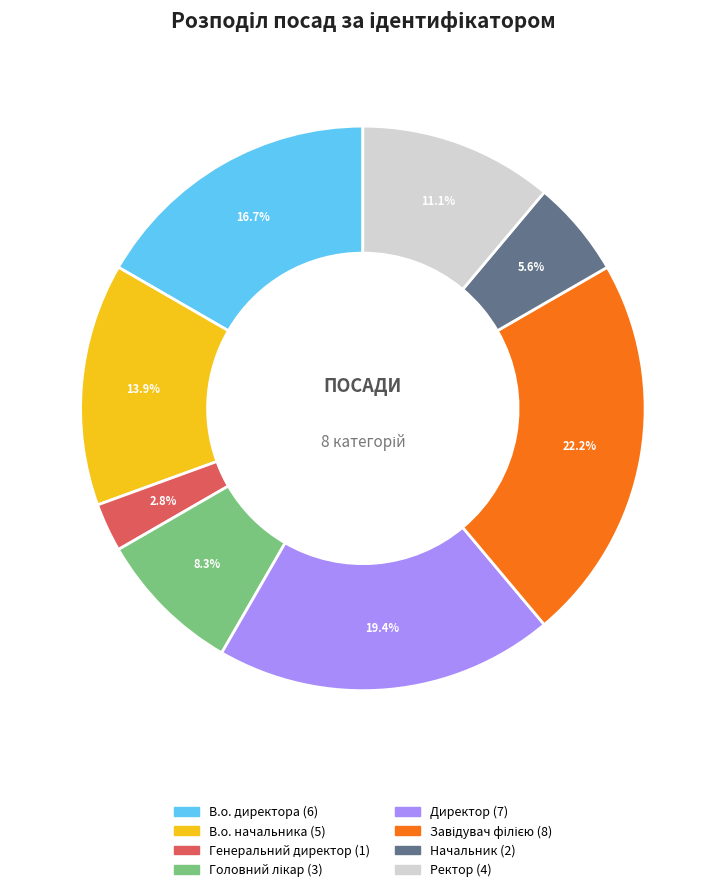

What is the ratio of the value at В.о. начальника to the value at Генеральний директор?

5.0